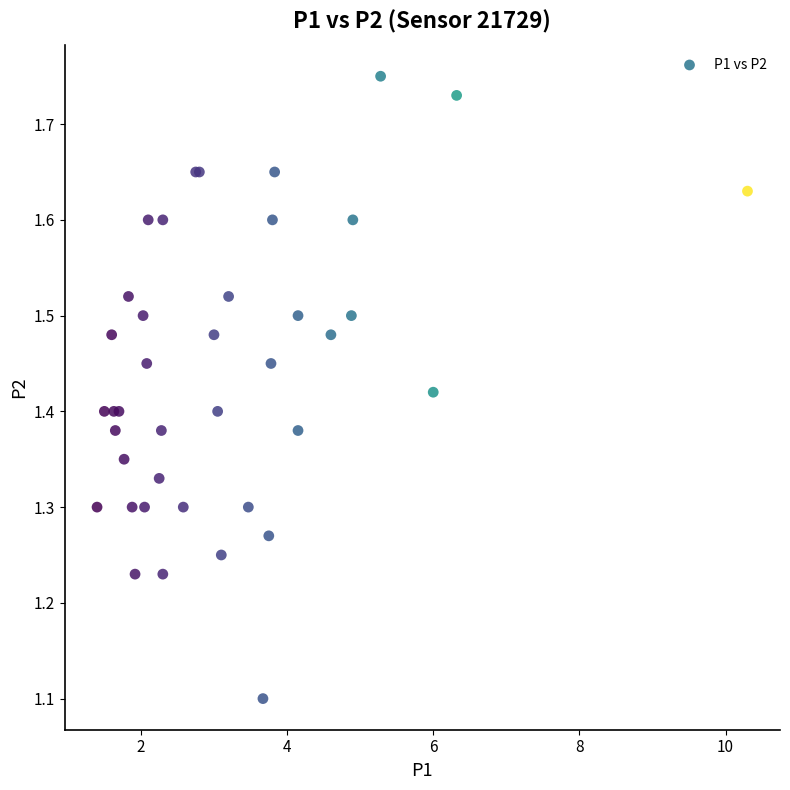

What Y value in the scatter plot is closest to 1?

1.1